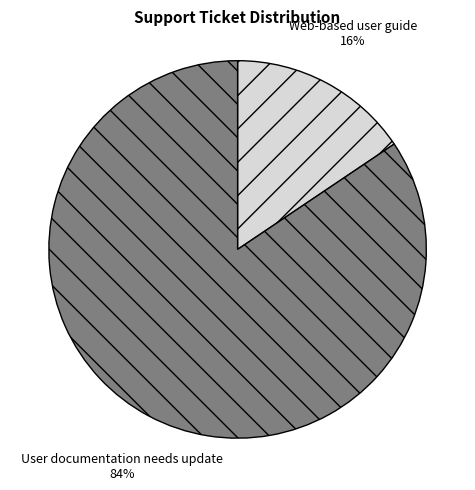

Is it true that Web-based user guide is 16% of the pie?

True